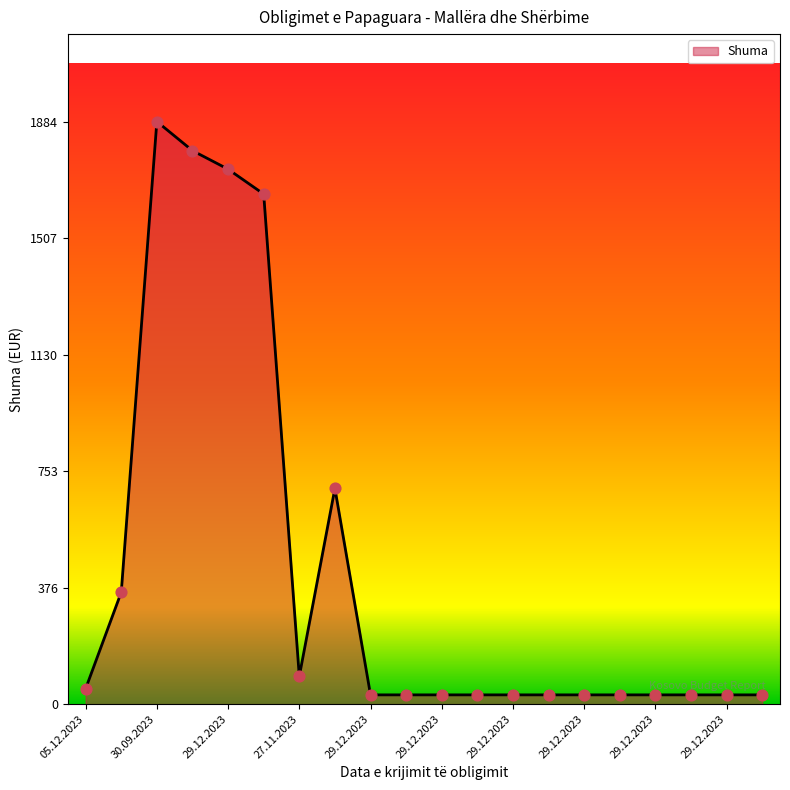

What is the difference between the maximum and minimum values?

1855.0